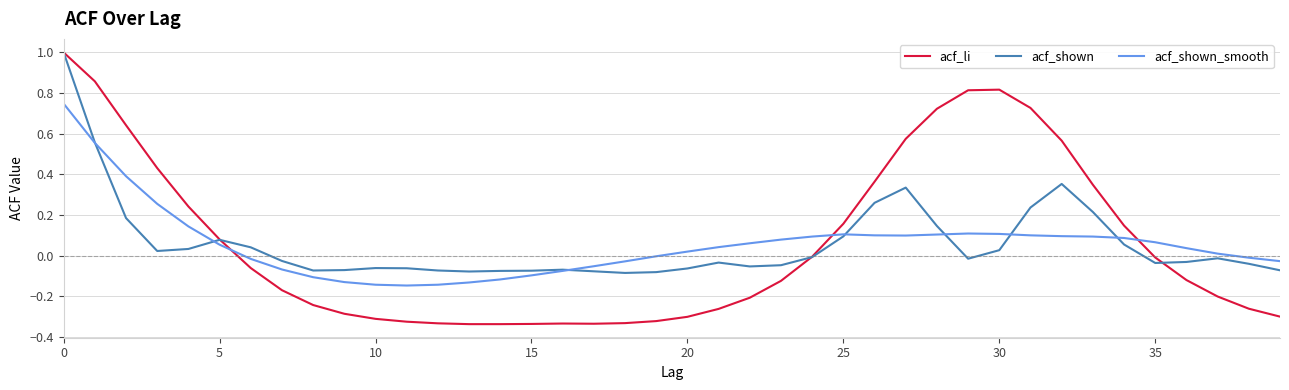

What is the greatest value displayed?

1.0